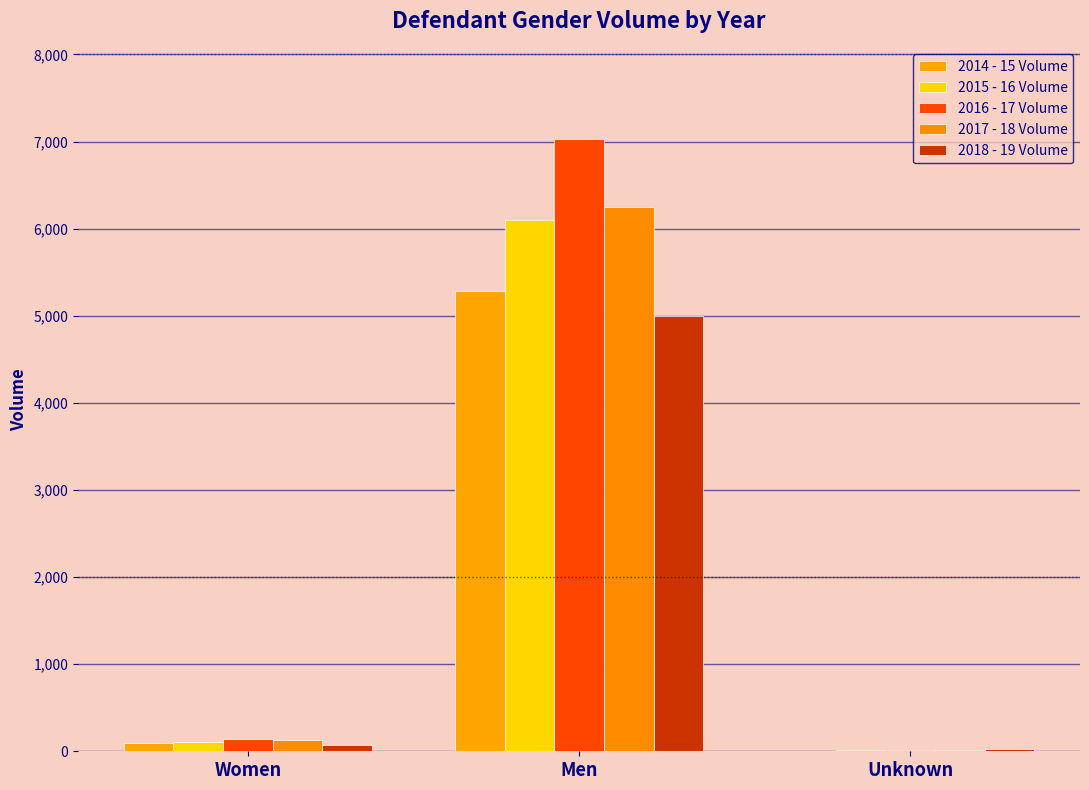

Between Men and Women, which is larger?

Men